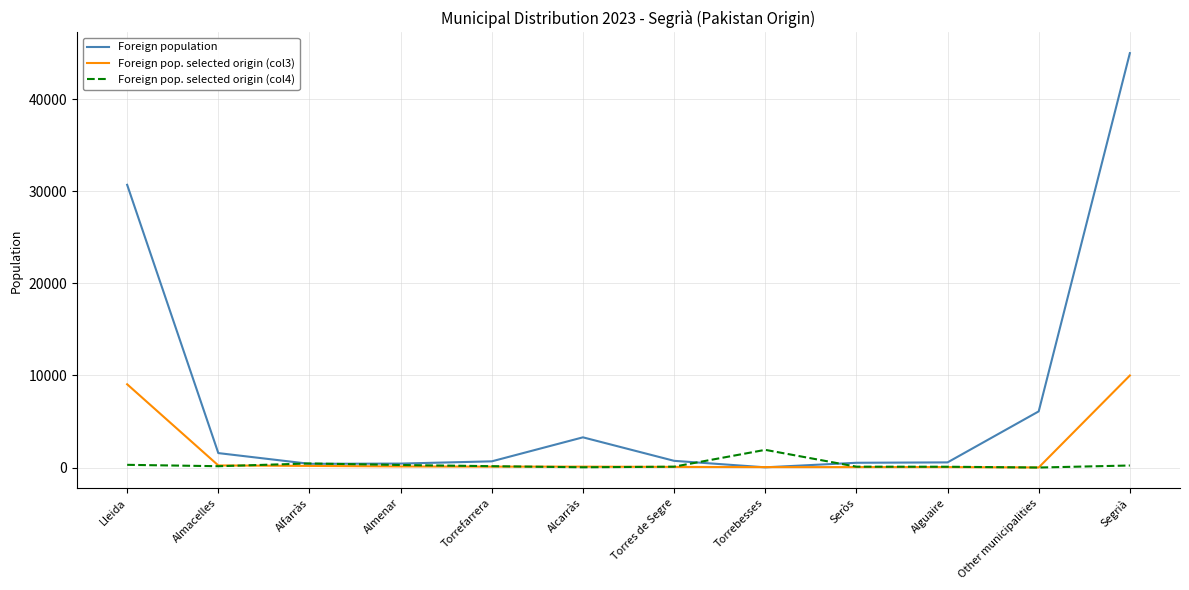

What are all the series names shown in the legend?

Foreign population, Foreign pop. selected origin (col3), Foreign pop. selected origin (col4)